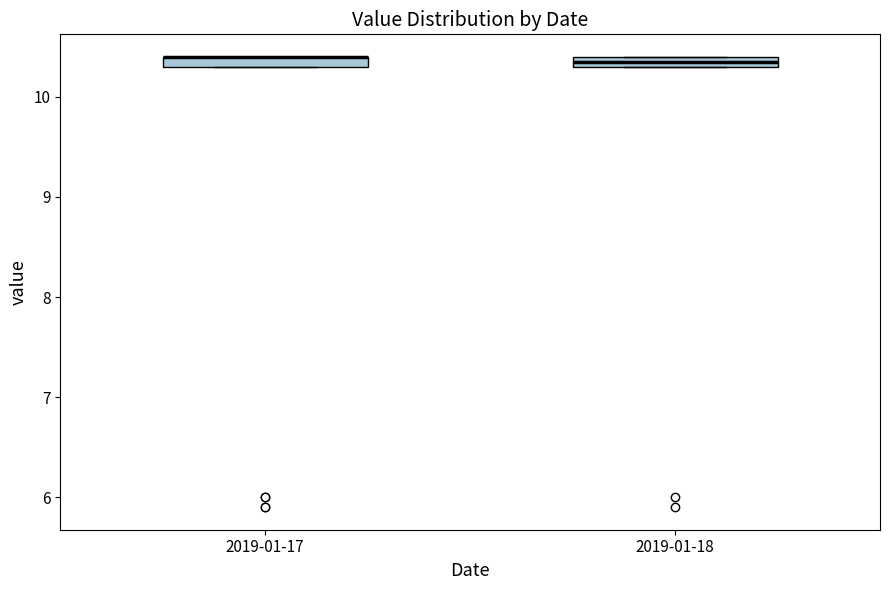

Where is the lower edge of the box for 2019-01-18 on the y-axis? The values are not printed on the chart, so give them approximately, as read against the axis.

10.3